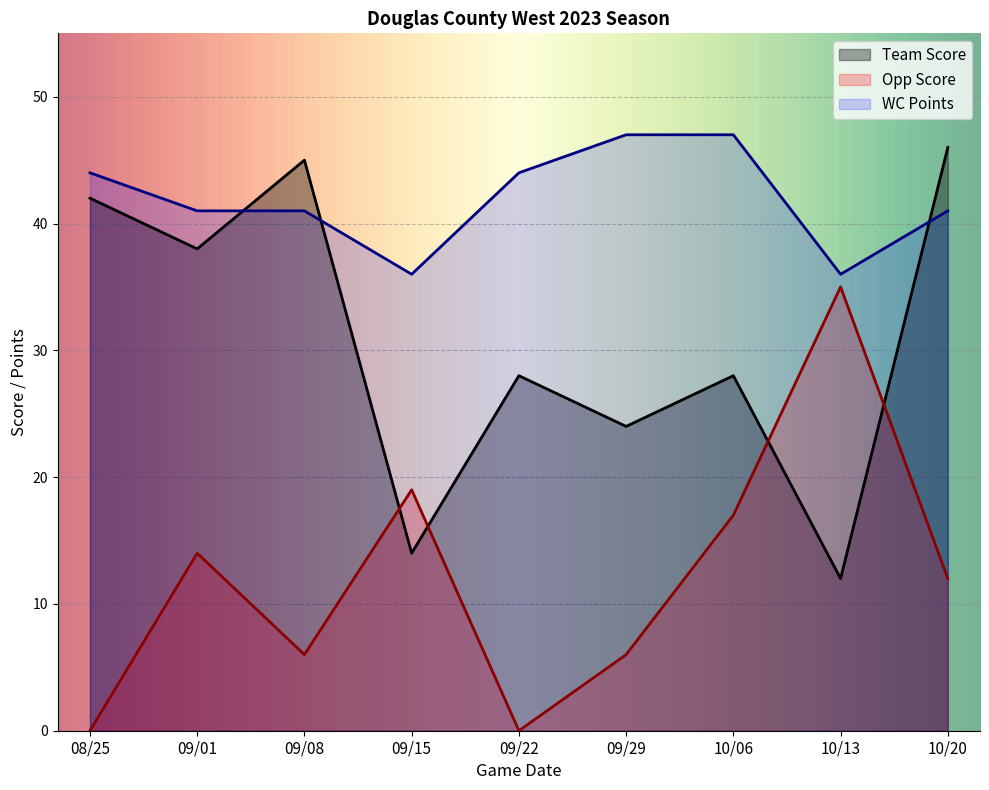

True or false: WC Points and Opp Score intersect in this chart.

False